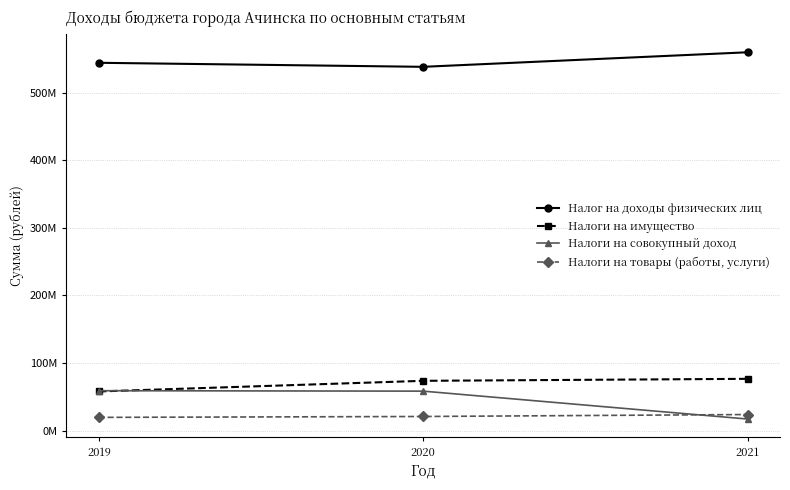

What is the spread (max minus min) of values at 2019?

524.2